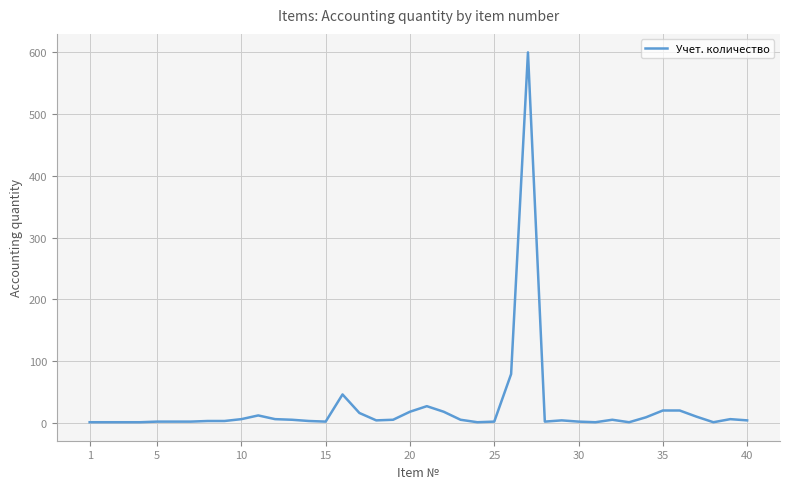

True or false: the data has more than 1 interior local peaks.

True